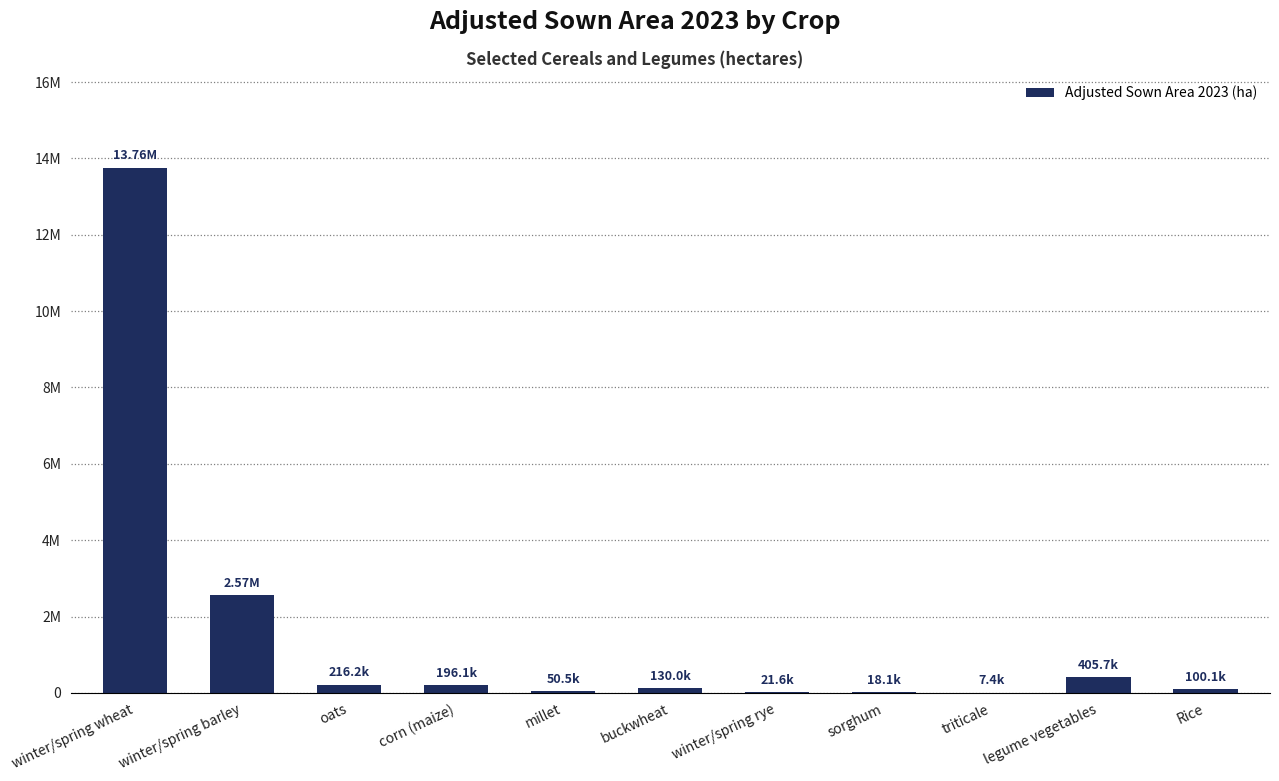

What is the average value?

1588845.8